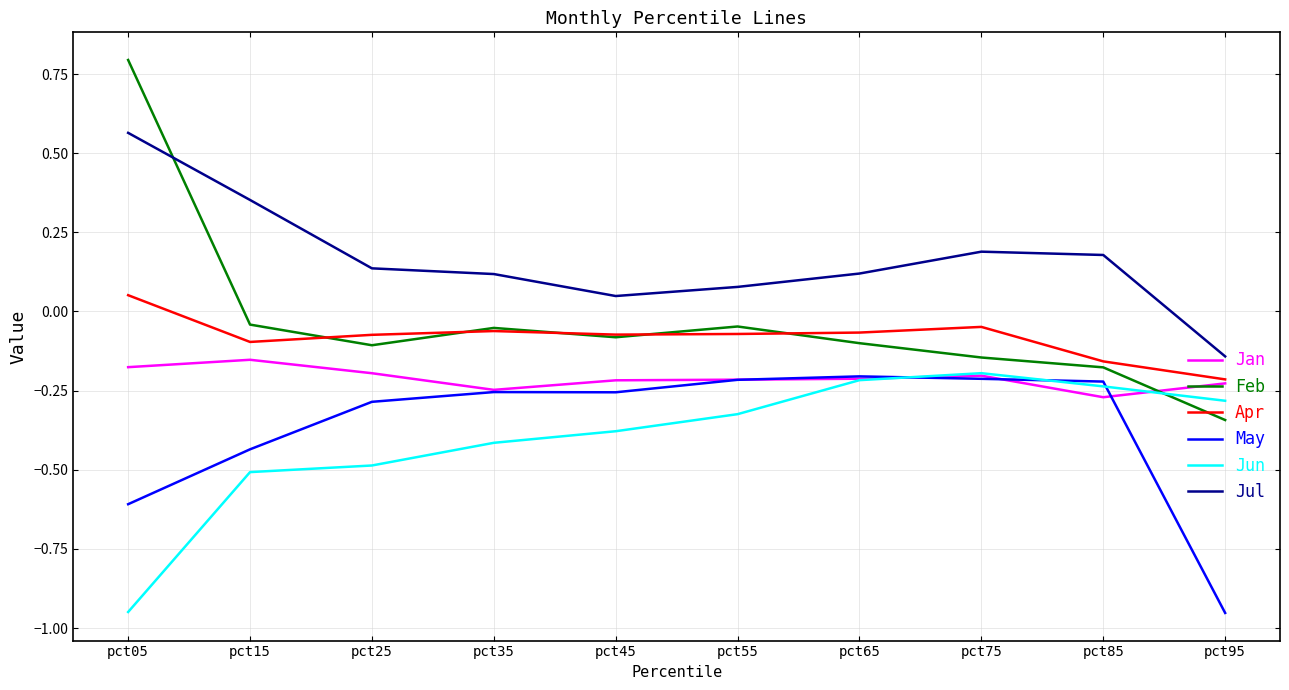

True or false: Jun has a value of -0.2 at pct75.

True